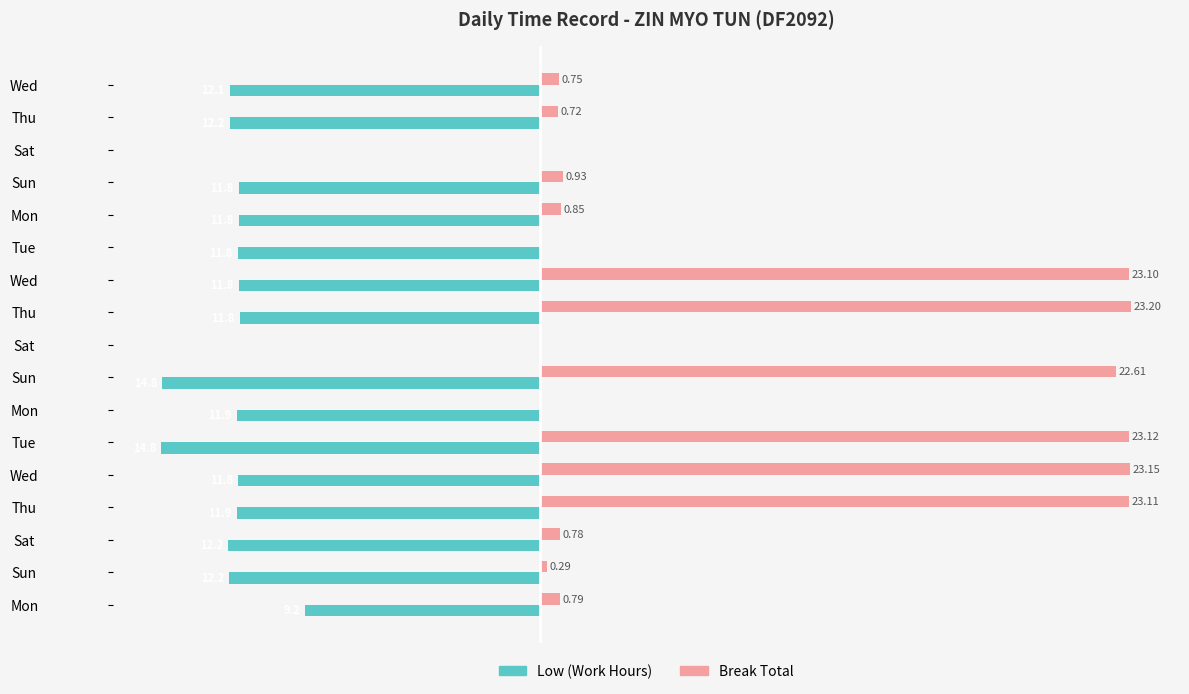

What are all the series names shown in the legend?

Low (Work Hours), Break Total